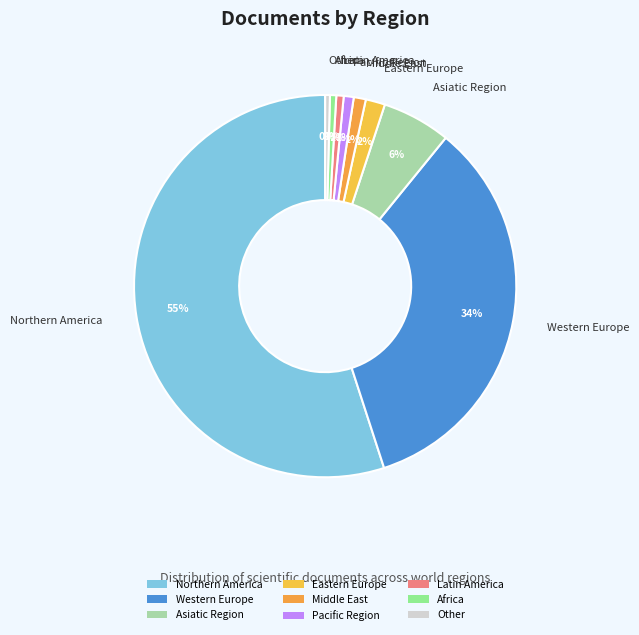

Is there a majority slice in this chart?

Yes